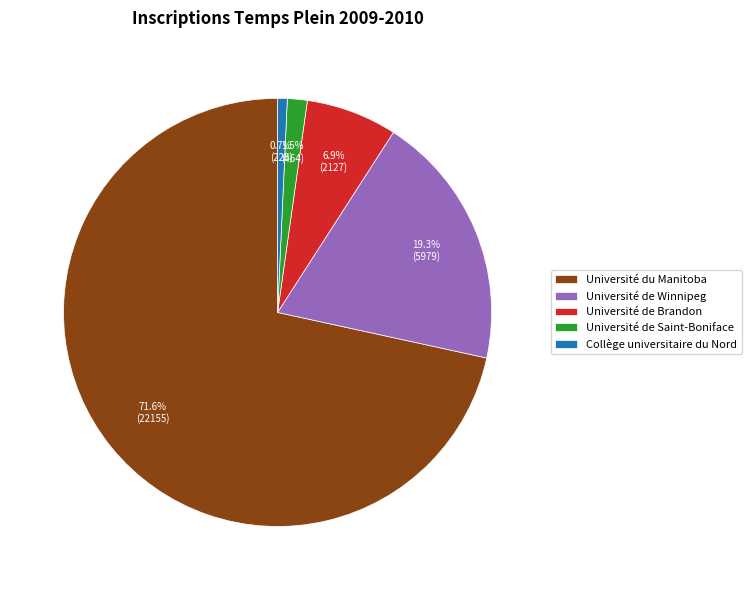

Rank the categories by value from lowest to highest.

Collège universitaire du Nord, Université de Saint-Boniface, Université de Brandon, Université de Winnipeg, Université du Manitoba